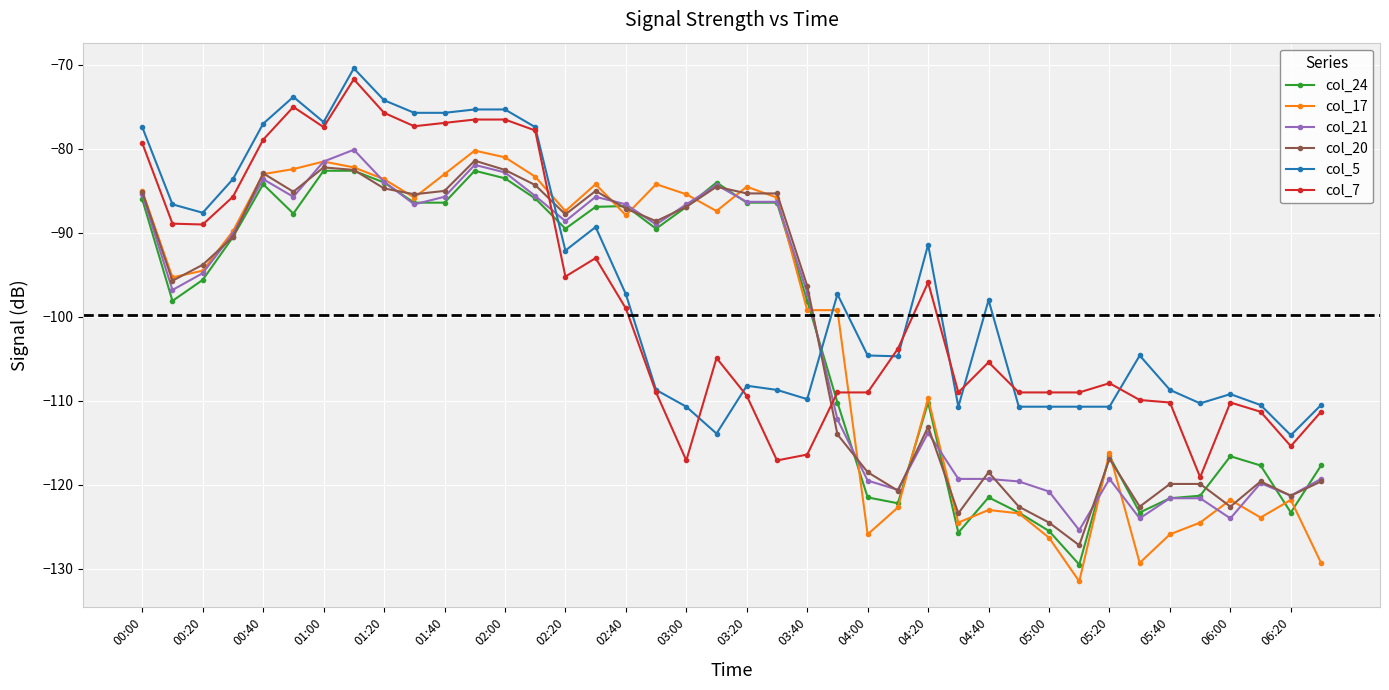

What is the value of the col_20 point at the 30th from the left?

-122.6